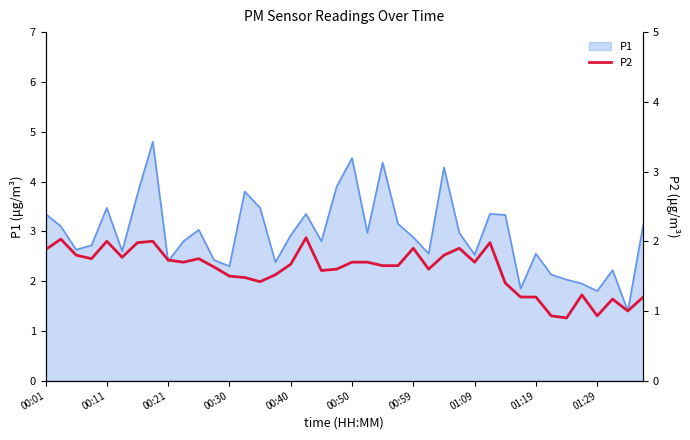

Reading left to right, what are all the values shown in this chart?

1.9	2.0	1.8	1.8	2.0	1.8	2.0	2.0	1.7	1.7	1.8	1.6	1.5	1.5	1.4	1.5	1.7	2.0	1.6	1.6	1.7	1.7	1.6	1.6	1.9	1.6	1.8	1.9	1.7	2.0	1.4	1.2	1.2	0.9	0.9	1.2	0.9	1.2	1.0	1.2